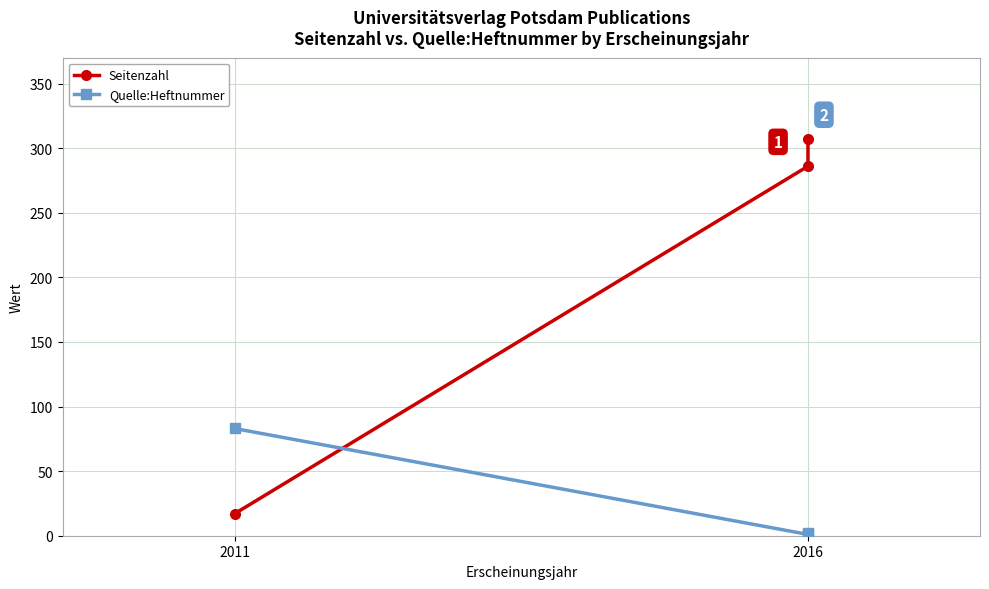

Does the chart have visible grid lines?

Yes